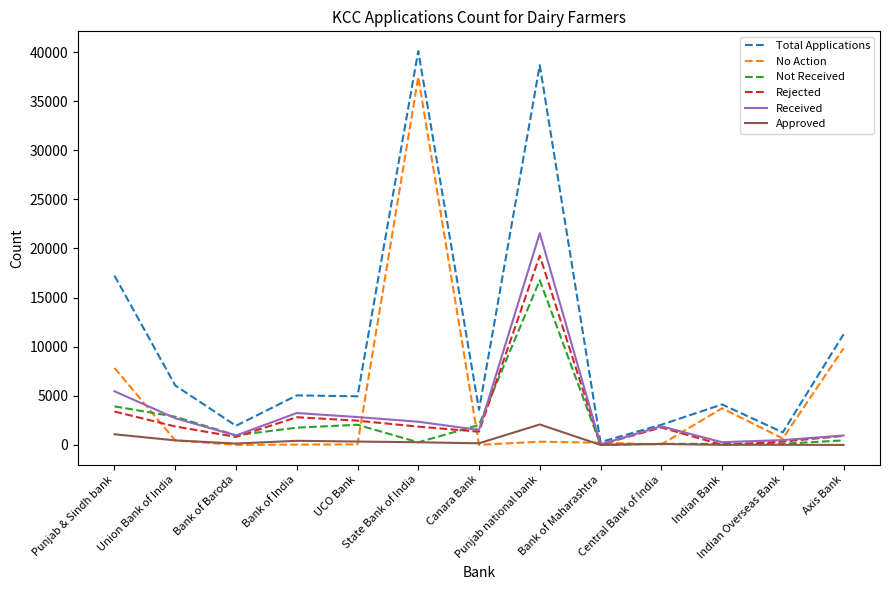

What are all the series names shown in the legend?

Total Applications, No Action, Not Received, Rejected, Received, Approved